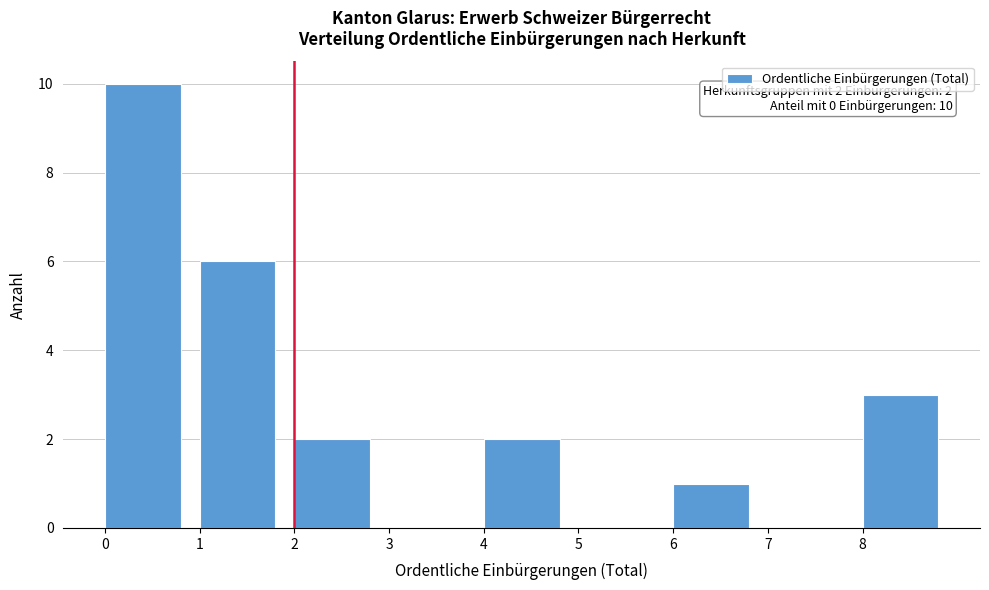

Over which range of the x-axis is the bar tallest?

0 to 1